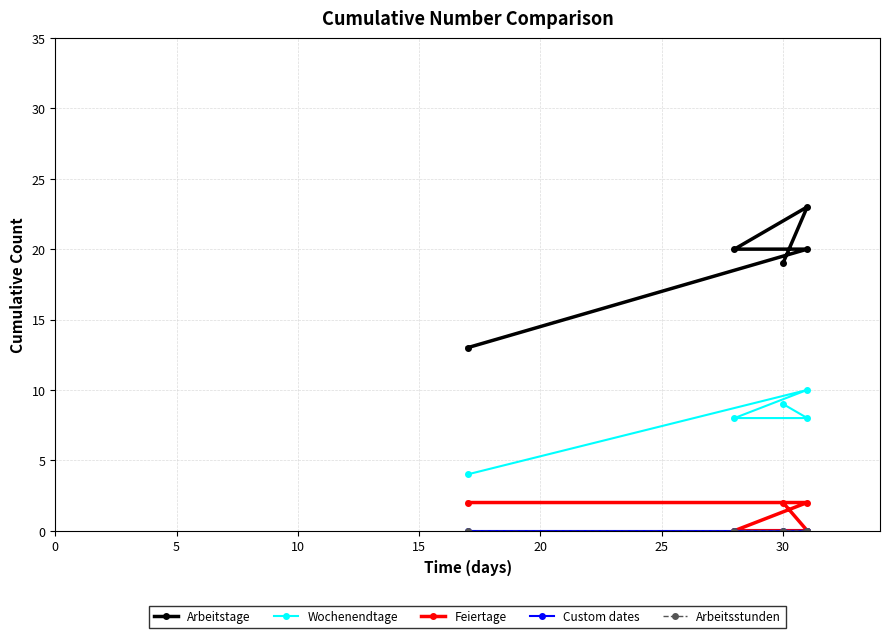

How many categories are shown in the chart?

5